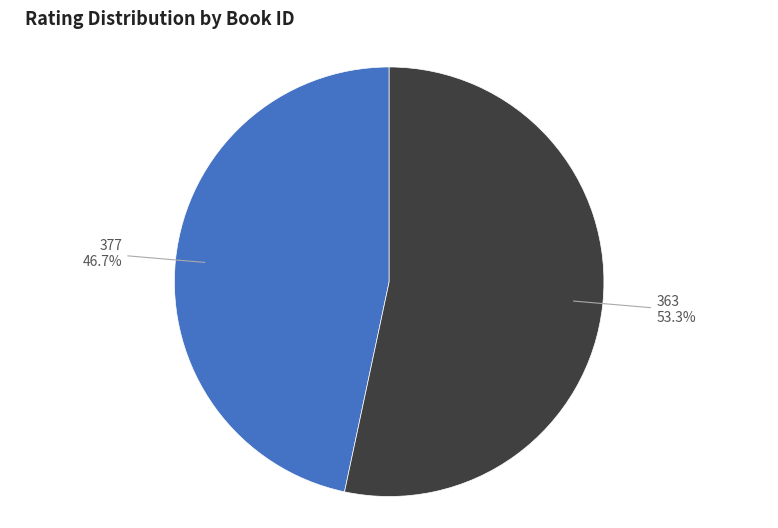

Is it true that 377 is 54% of the pie?

False